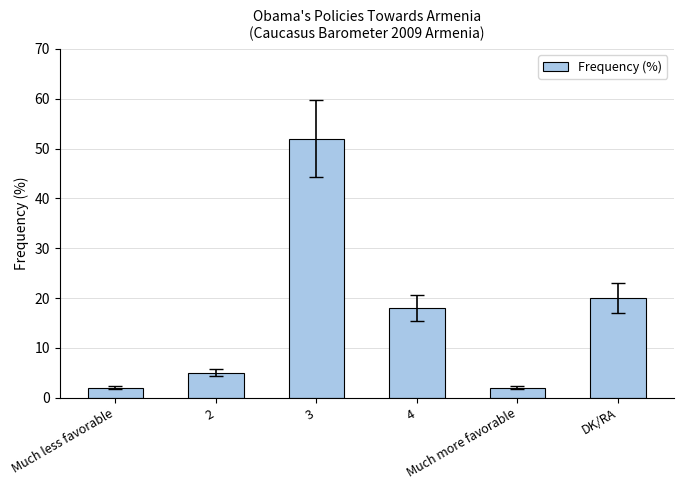

What is the sum of all values?

99